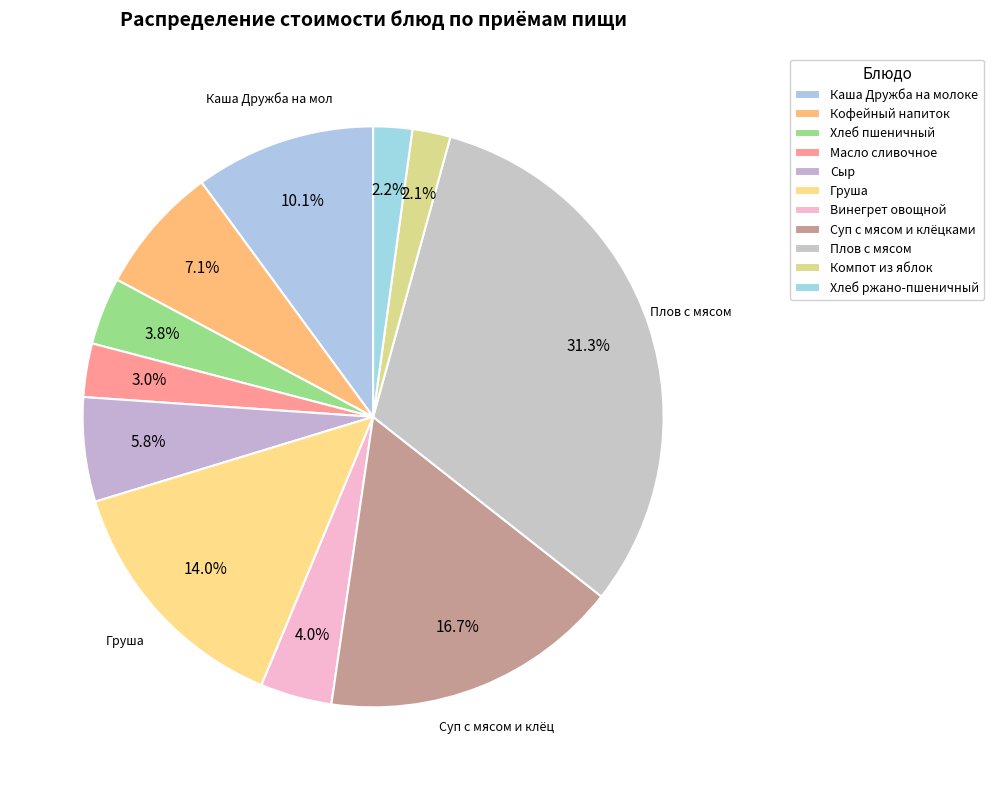

How many slices are in this pie chart?

11